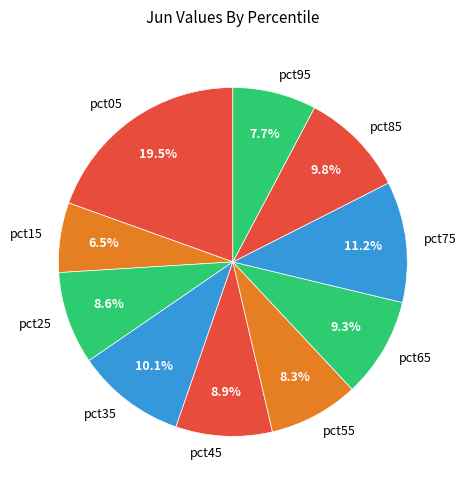

What is the total percentage of pct85 and pct25?

18.4%